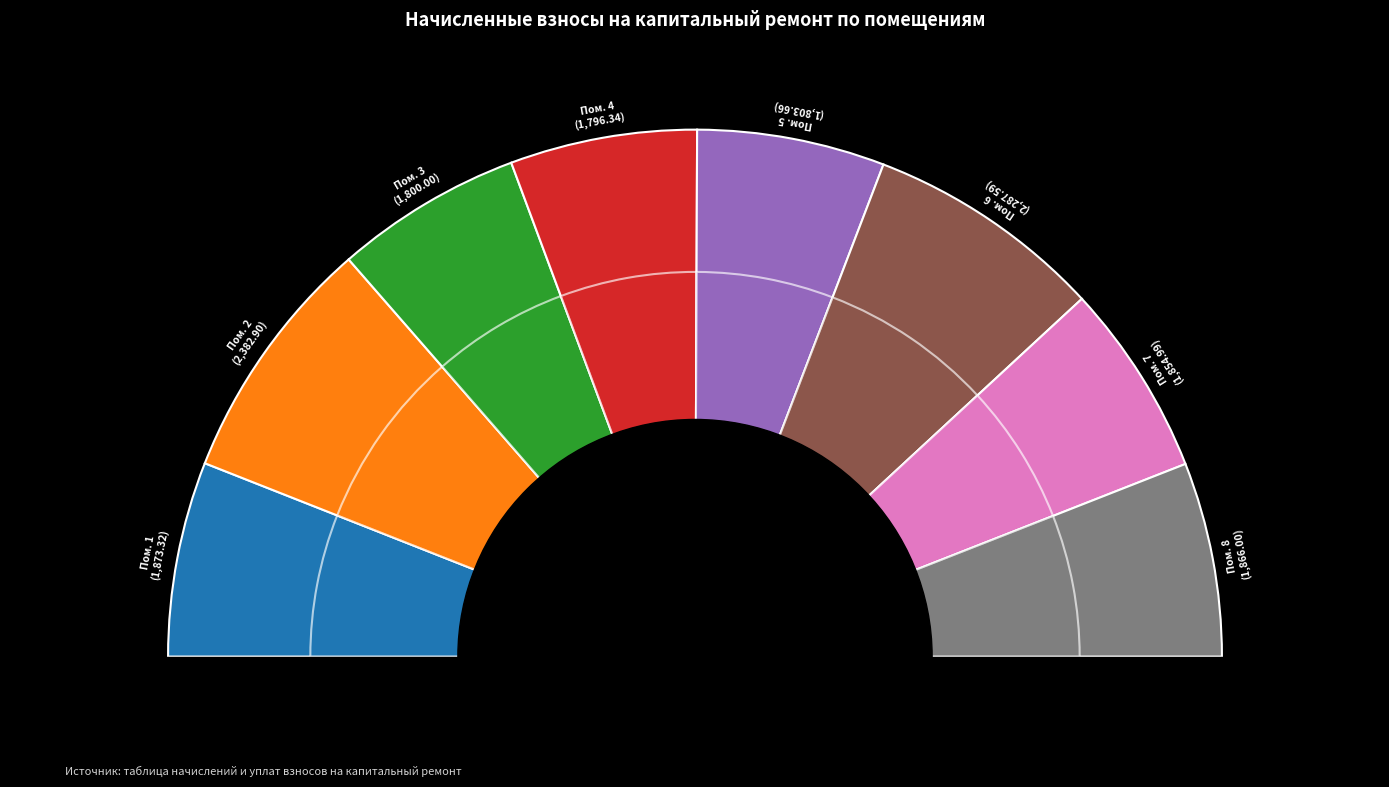

Combined, do 6 and 7 account for over 50%?

No